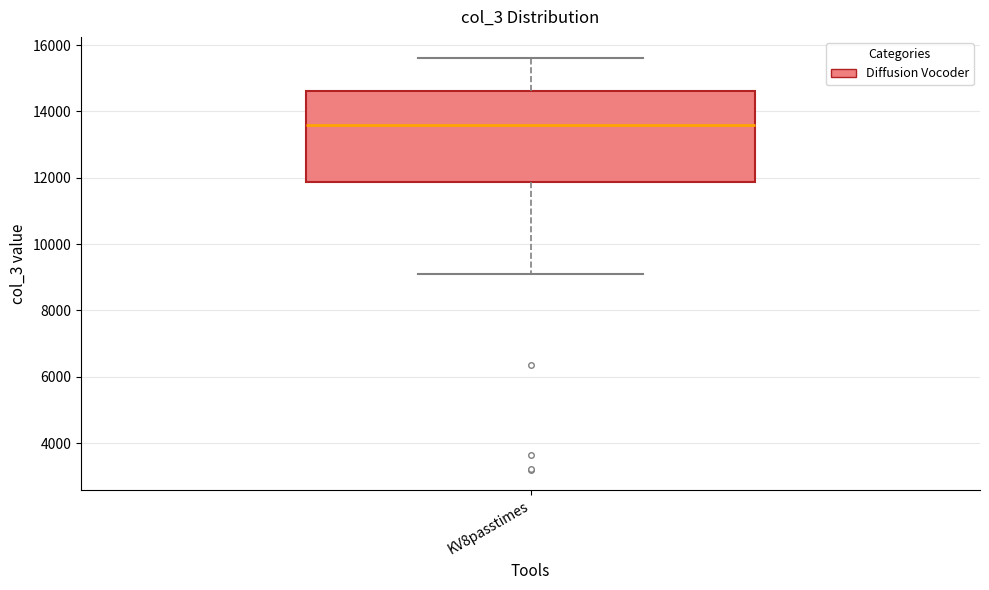

Where is the lower edge of the box for KV8passtimes on the y-axis? The values are not printed on the chart, so give them approximately, as read against the axis.

11800